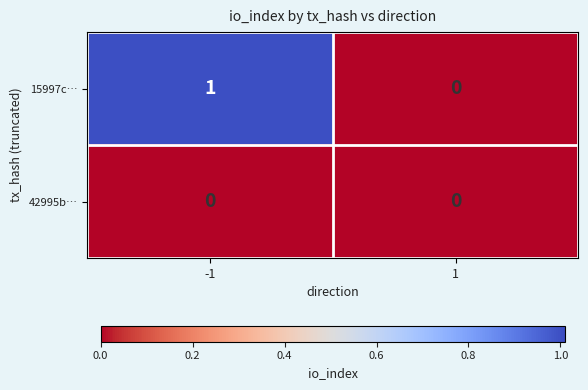

Rank the series by their average value, from lowest to highest.

42995b…, 15997c…